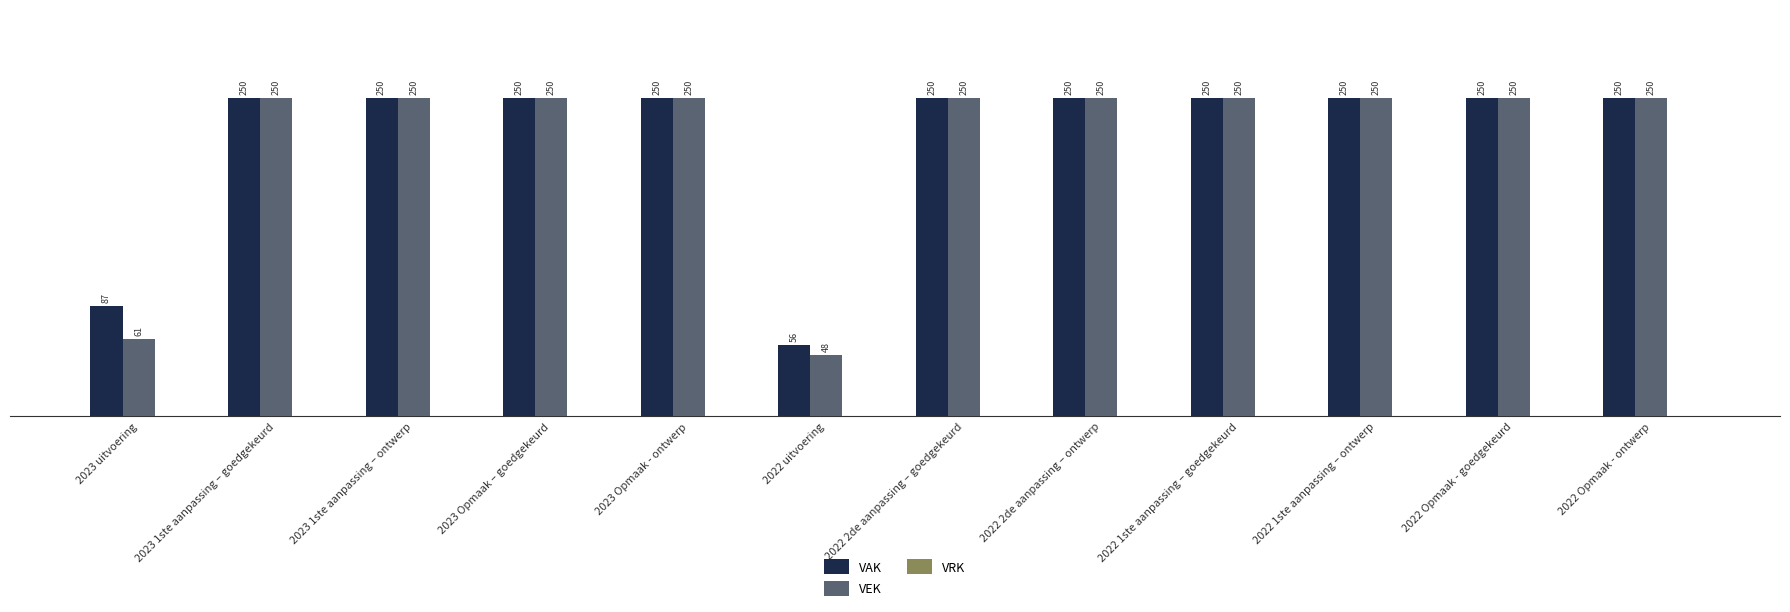

At how many categories does at least one series exceed 229?

10